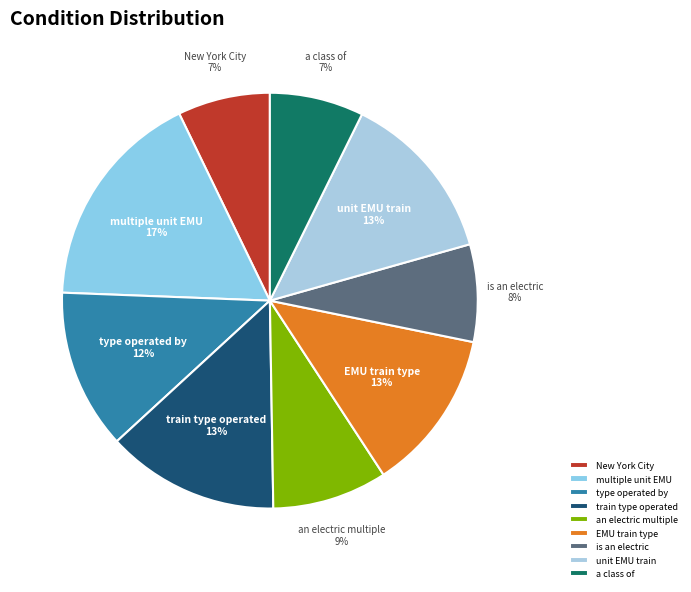

Between an electric multiple and type operated by, which is larger?

type operated by